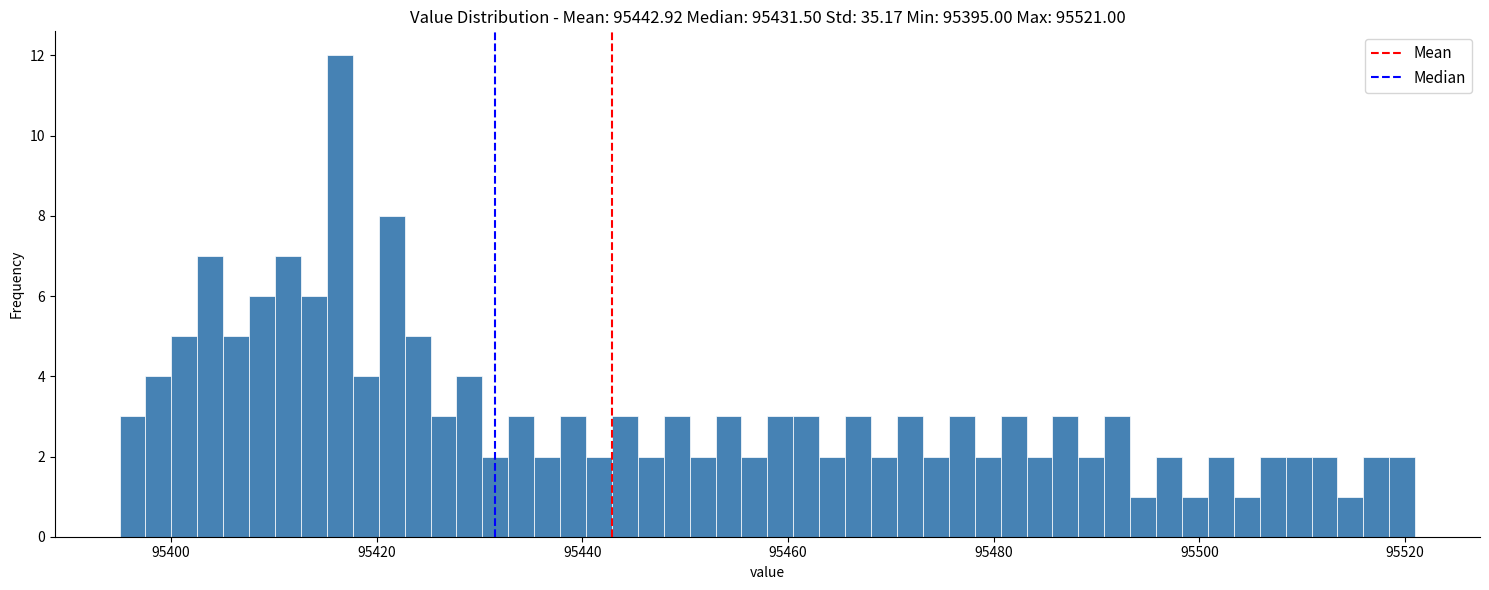

Read against the x-axis, roughly where is the centre of the tallest bar?

95416